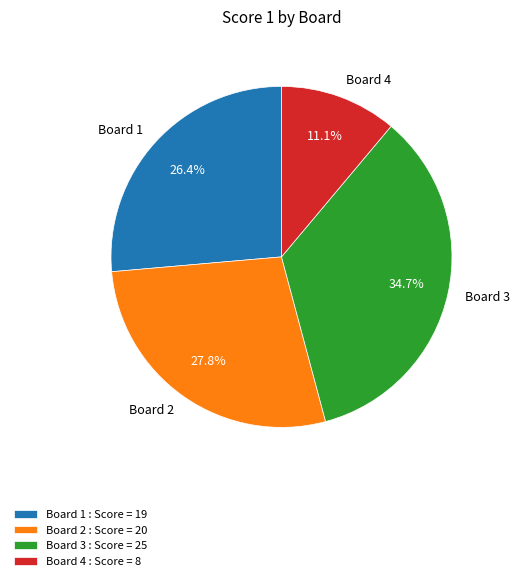

What percentage is the Board 2 slice, to the nearest percent?

28%